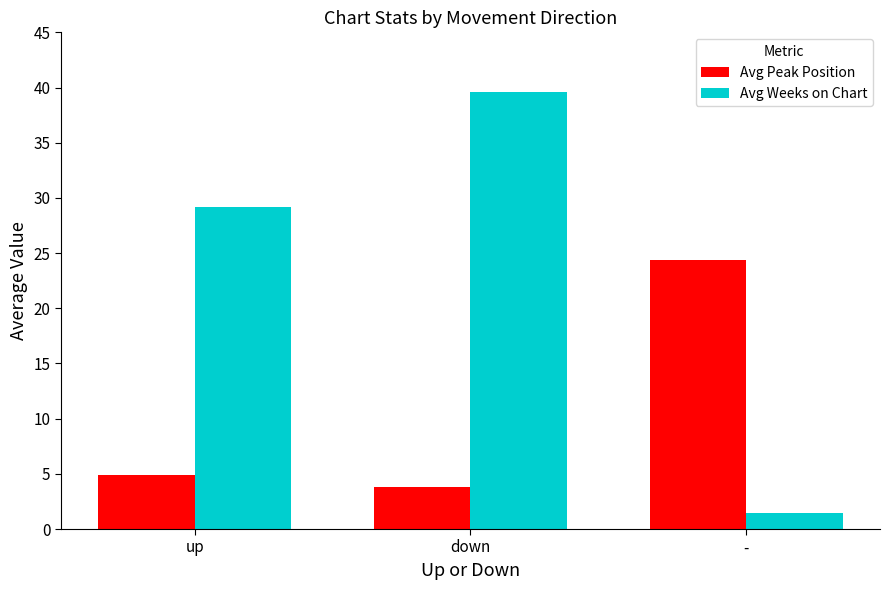

What is the approximate value of Avg Weeks on Chart at -?

1.4